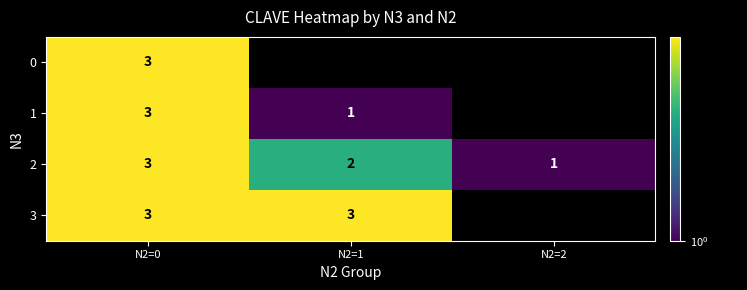

The 2 series shows 2 at N2=1. True or false?

True